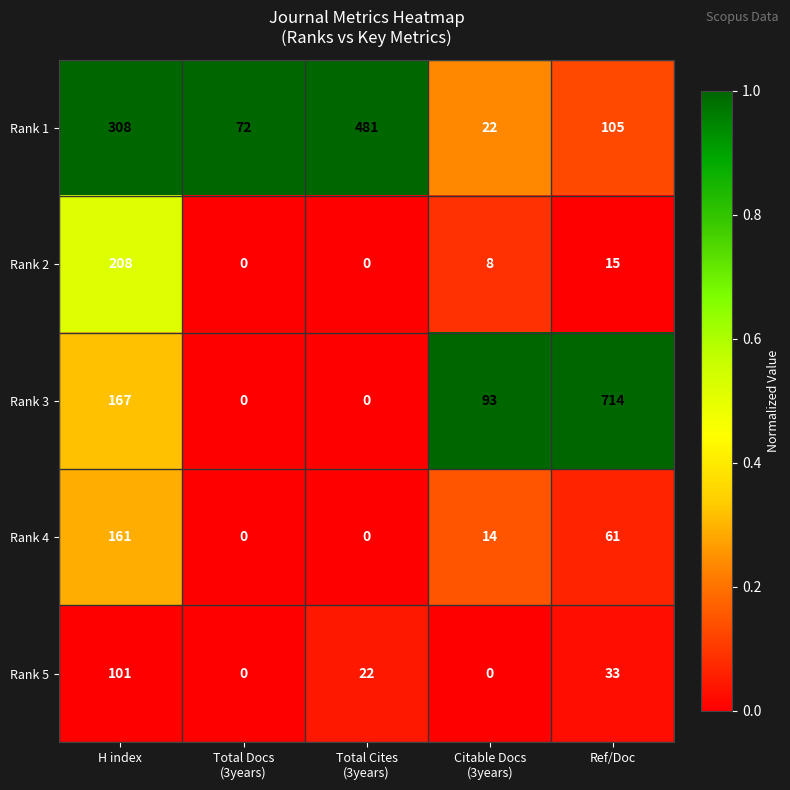

Which category has the highest value in the Rank 5 series?

H index